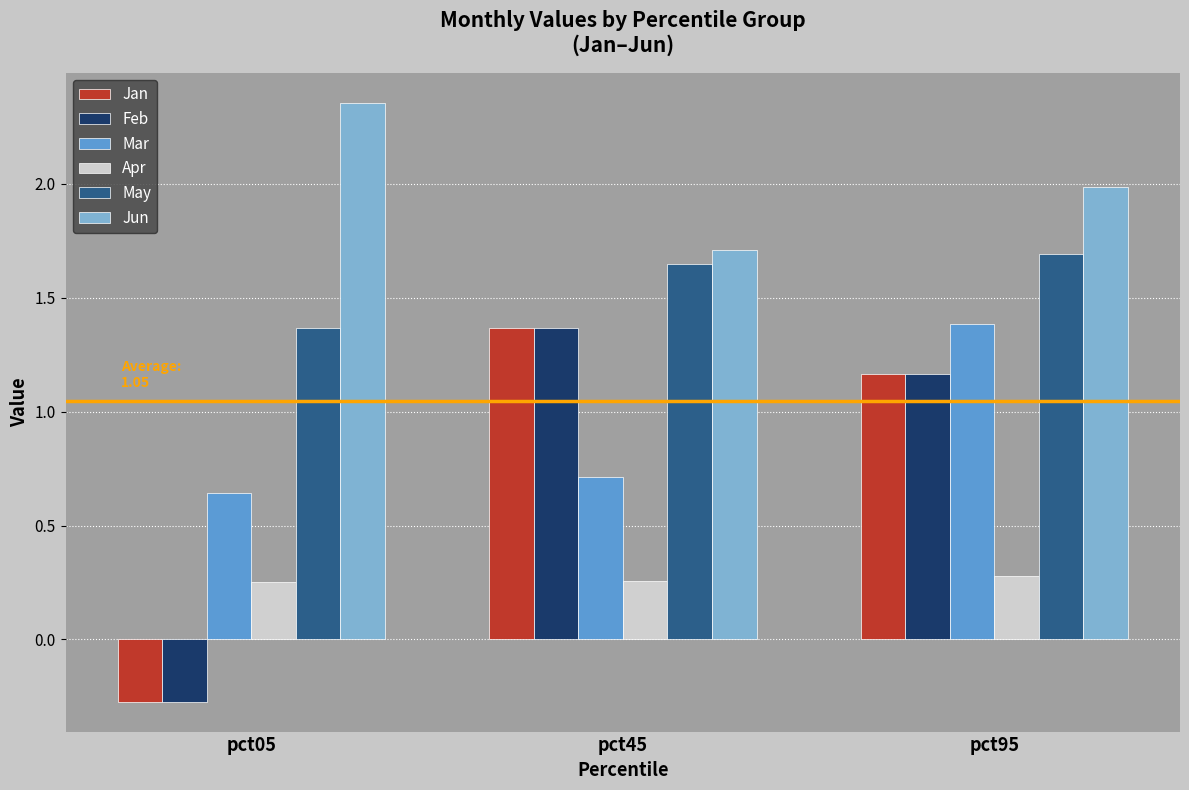

How many bars are there in total?

18